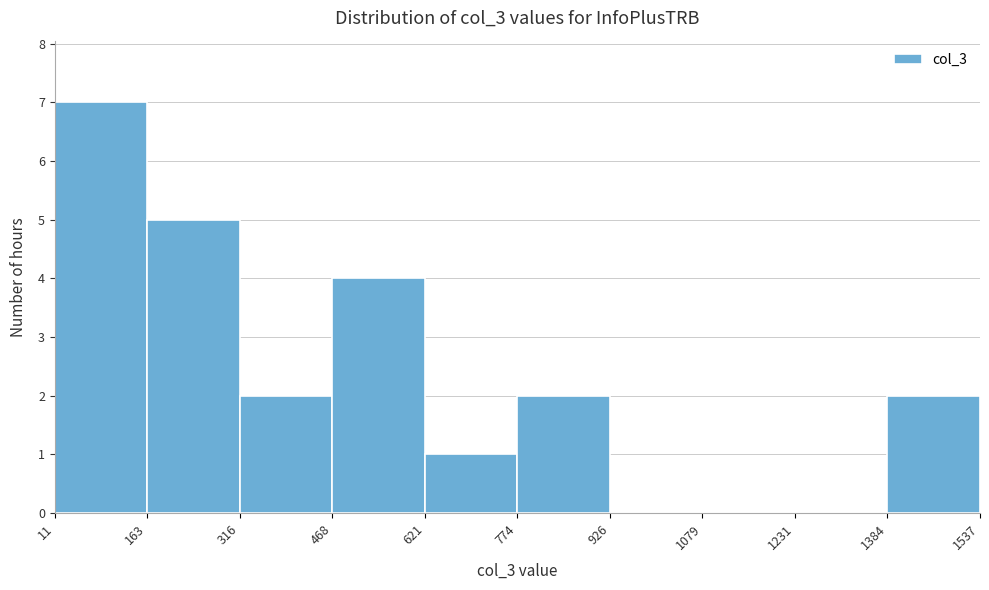

Reading left to right, transcribe this chart: for each bar, give the range it covers on the x-axis and its height. The values are not printed on the chart, so give them approximately, as read against the axis.

11 to 163: 7
163 to 316: 5
316 to 468: 2
468 to 621: 4
621 to 774: 1
774 to 926: 2
926 to 1079: 0
1079 to 1231: 0
1231 to 1384: 0
1384 to 1537: 2